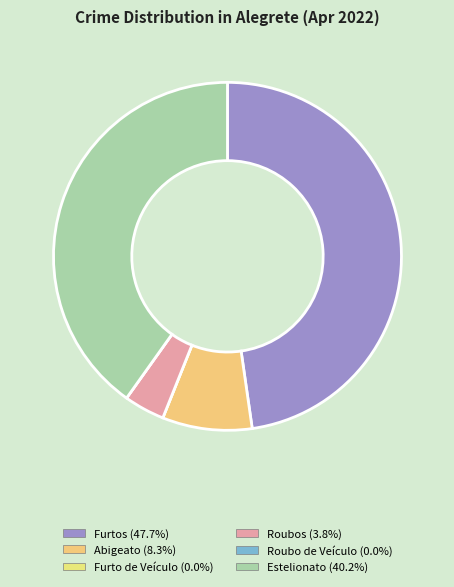

The Furto de Veículo slice represents 1% of the pie. True or false?

False